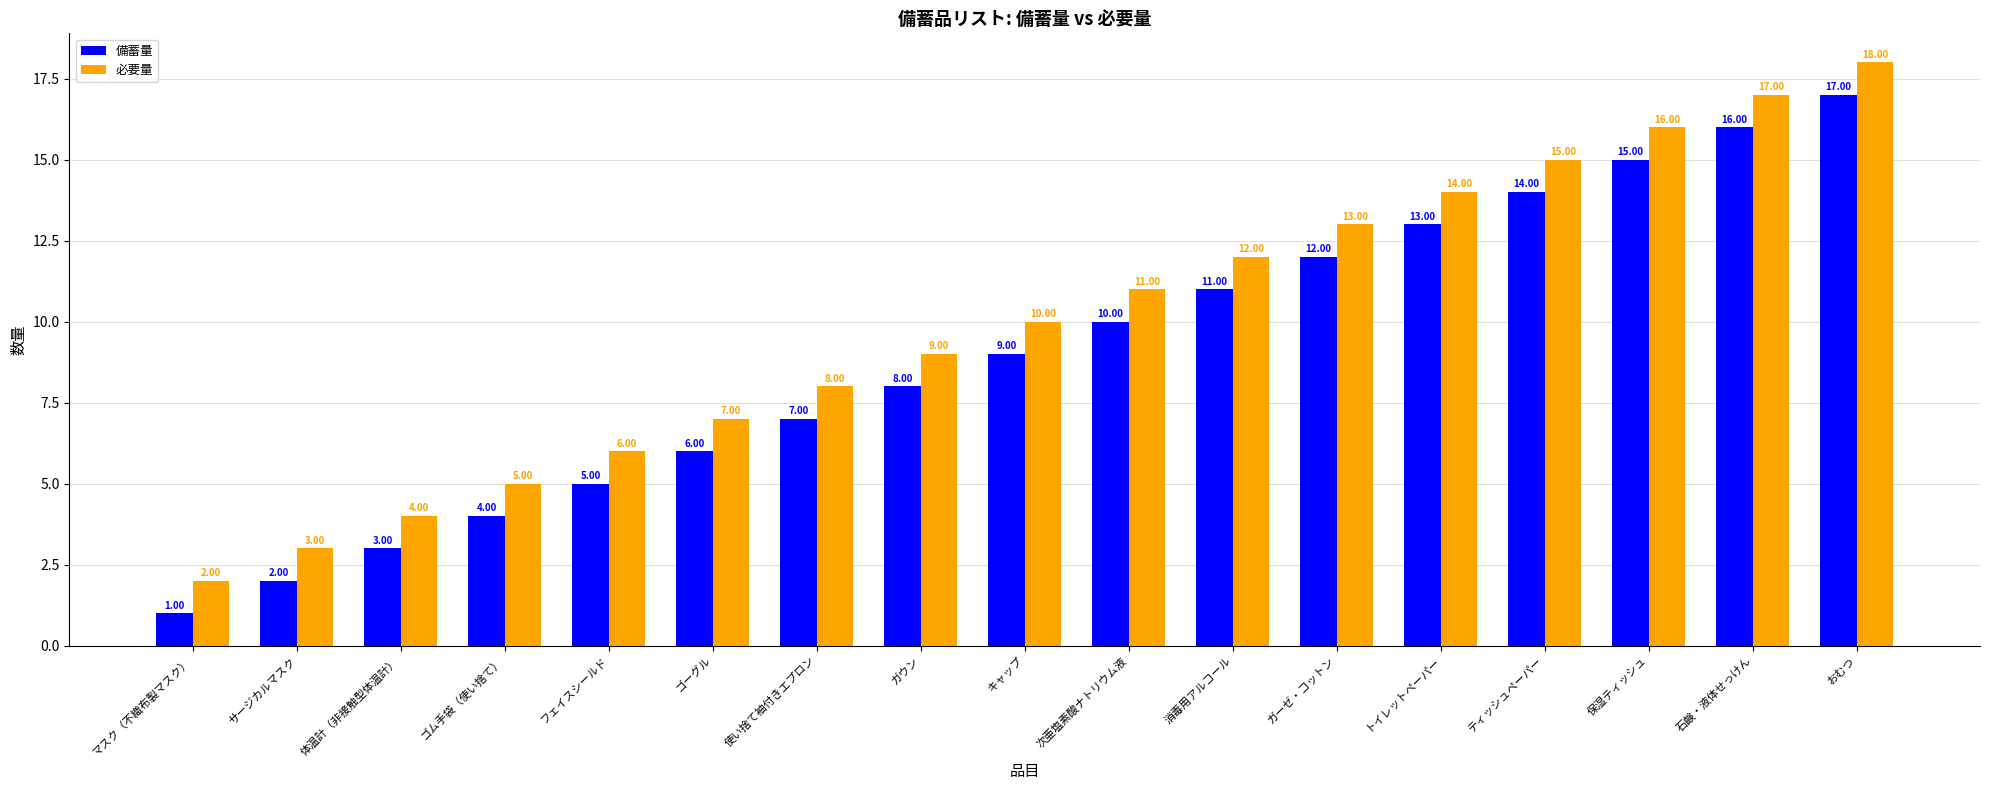

At which category is the sum across all series the highest?

おむつ